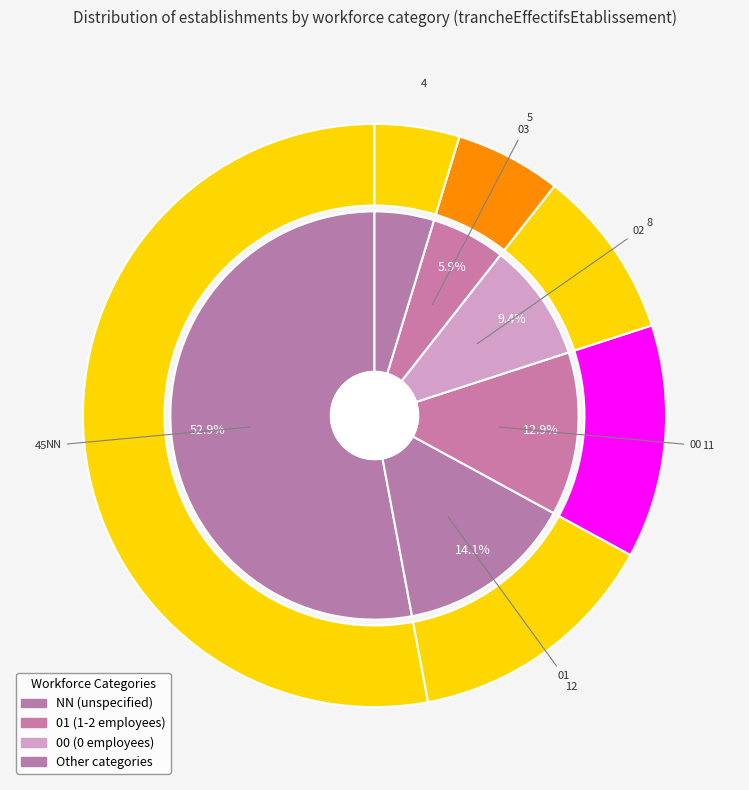

Rank the categories by value from highest to lowest.

NN, 01, 00, 02, 03, 11